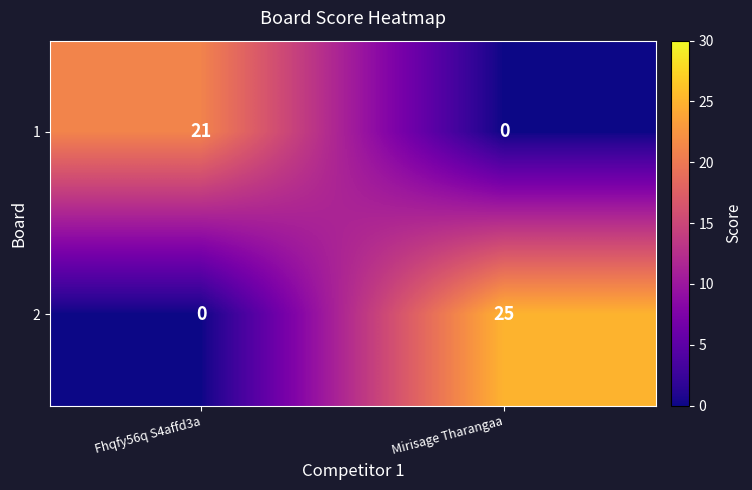

Count the number of data series in this chart.

2